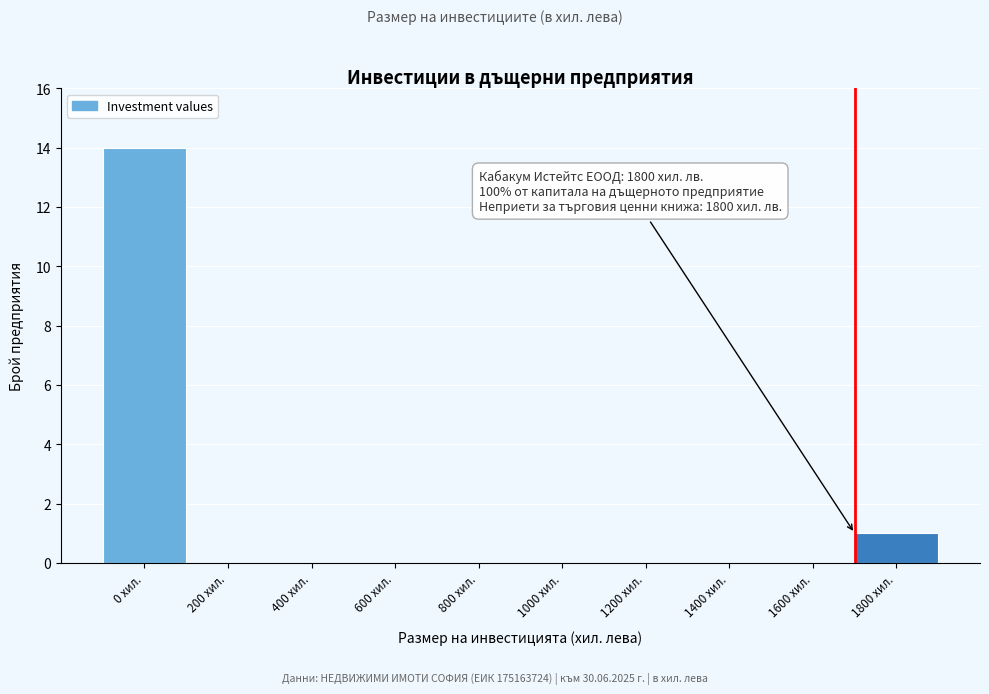

Reading left to right, transcribe all the data shown in this chart.

0 хил.=14	200 хил.=0	400 хил.=0	600 хил.=0	800 хил.=0	1000 хил.=0	1200 хил.=0	1400 хил.=0	1600 хил.=0	1800 хил.=1